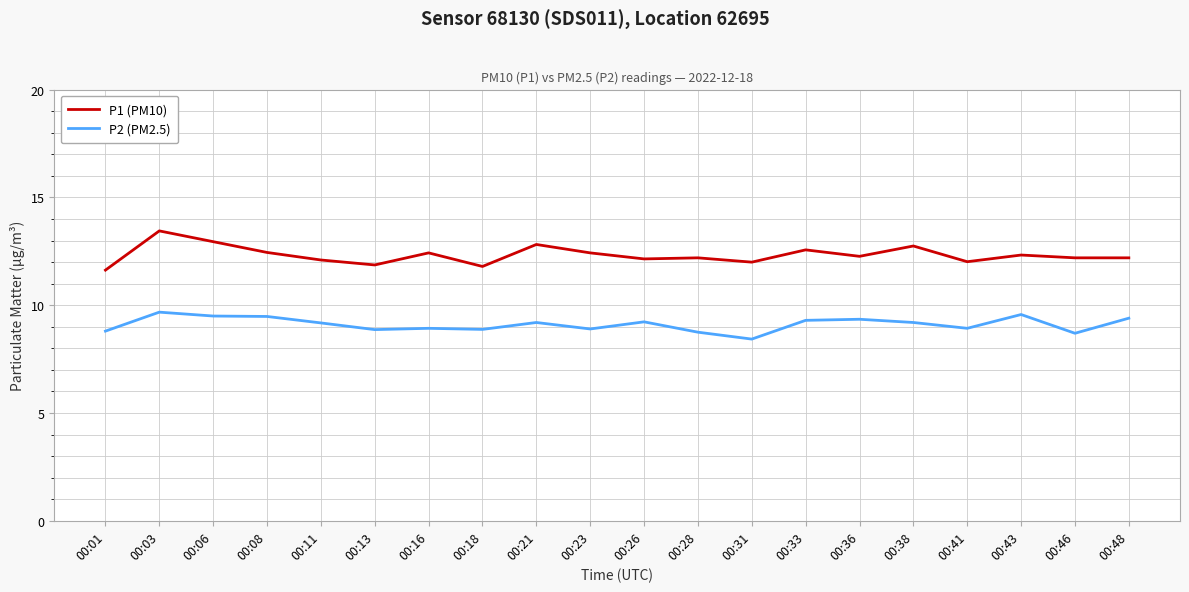

True or false: P2 (PM2.5) has more than 1 interior local peaks.

True